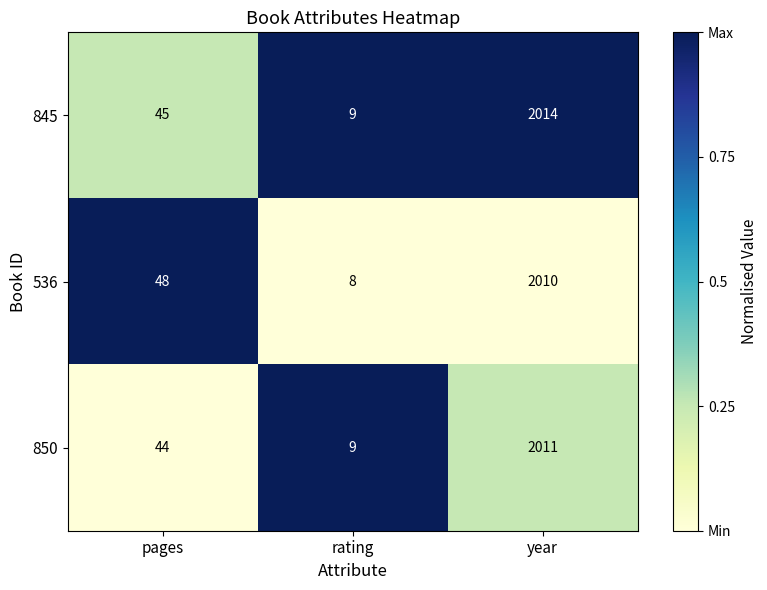

At which category is the sum across all series the highest?

year